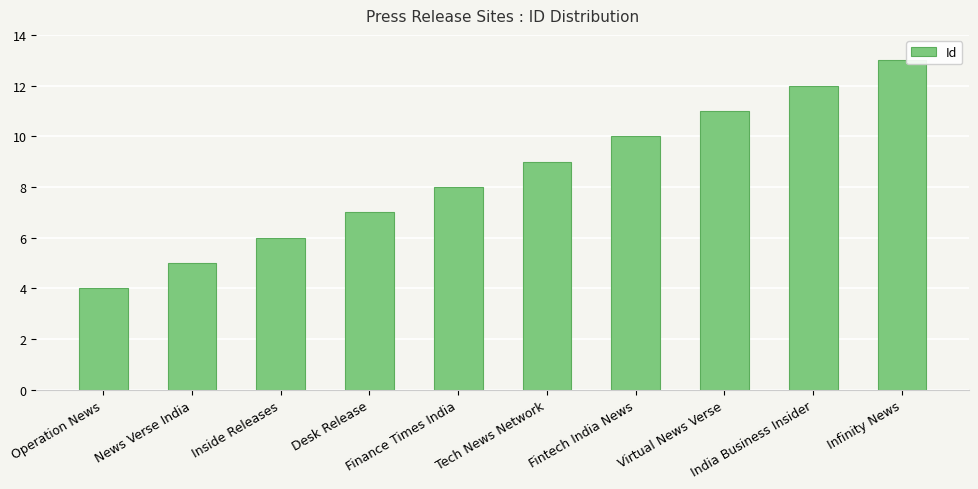

At which category does the chart reach its peak across all series?

Infinity News